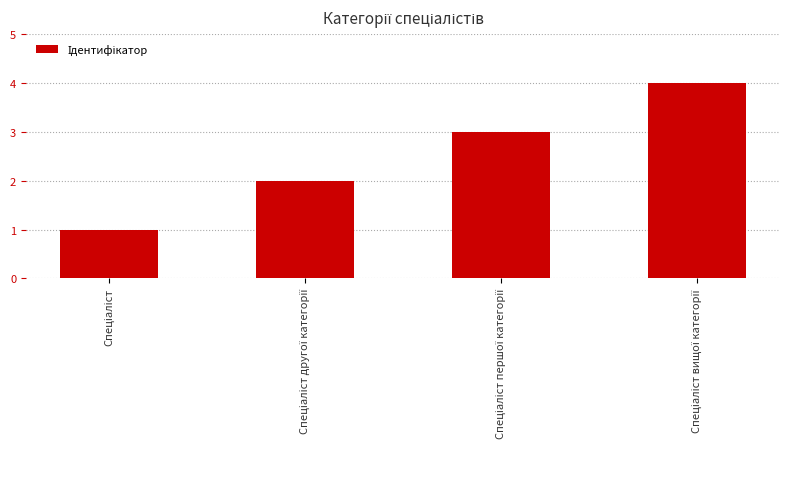

What is the sum of all values?

10